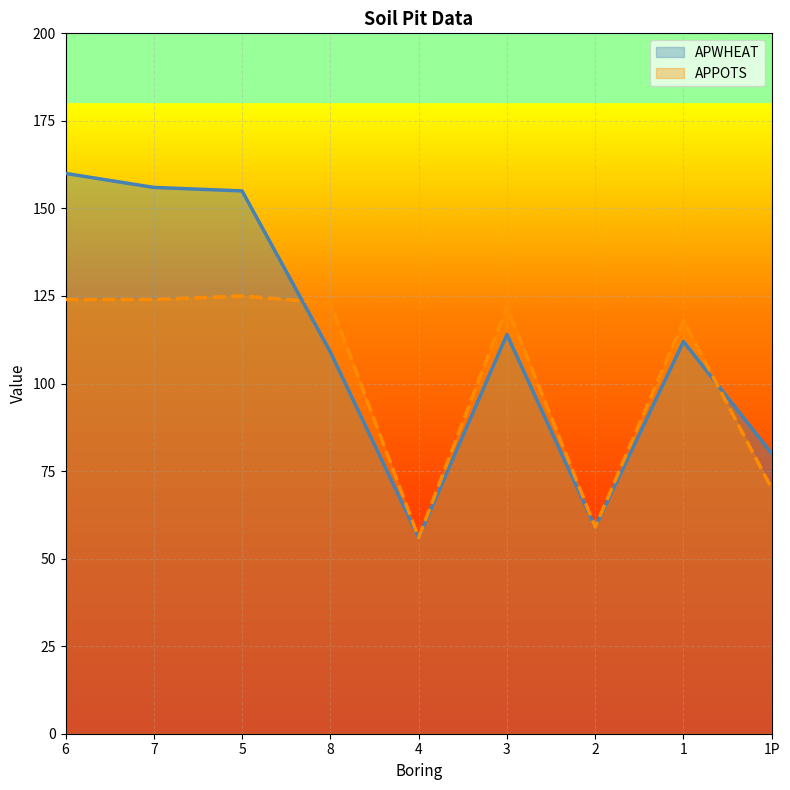

Which series changed the most between 4 and 1P?

APWHEAT